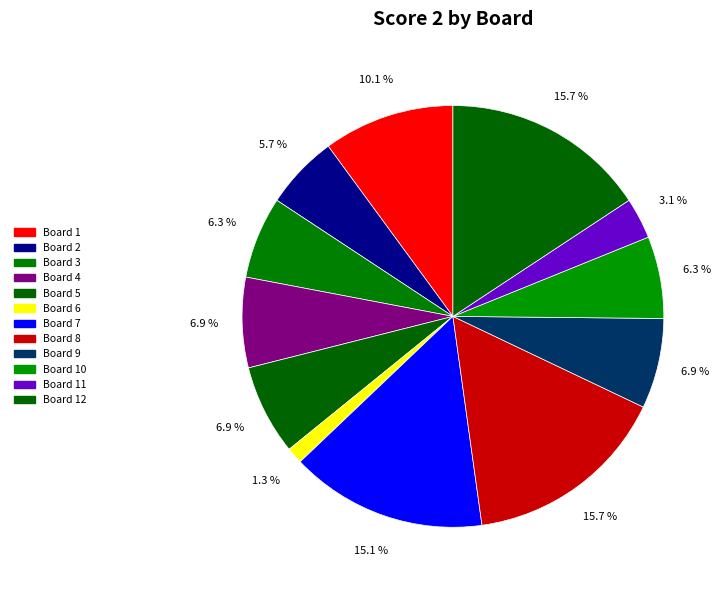

Which slice is the largest?

Board 8